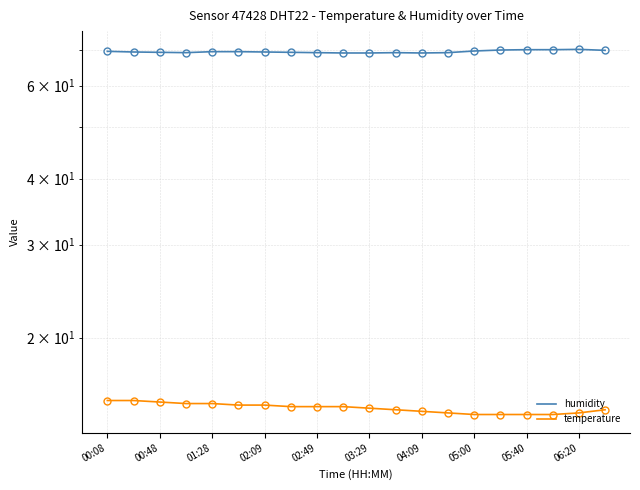

At which category is the sum across all series the highest?

00:08